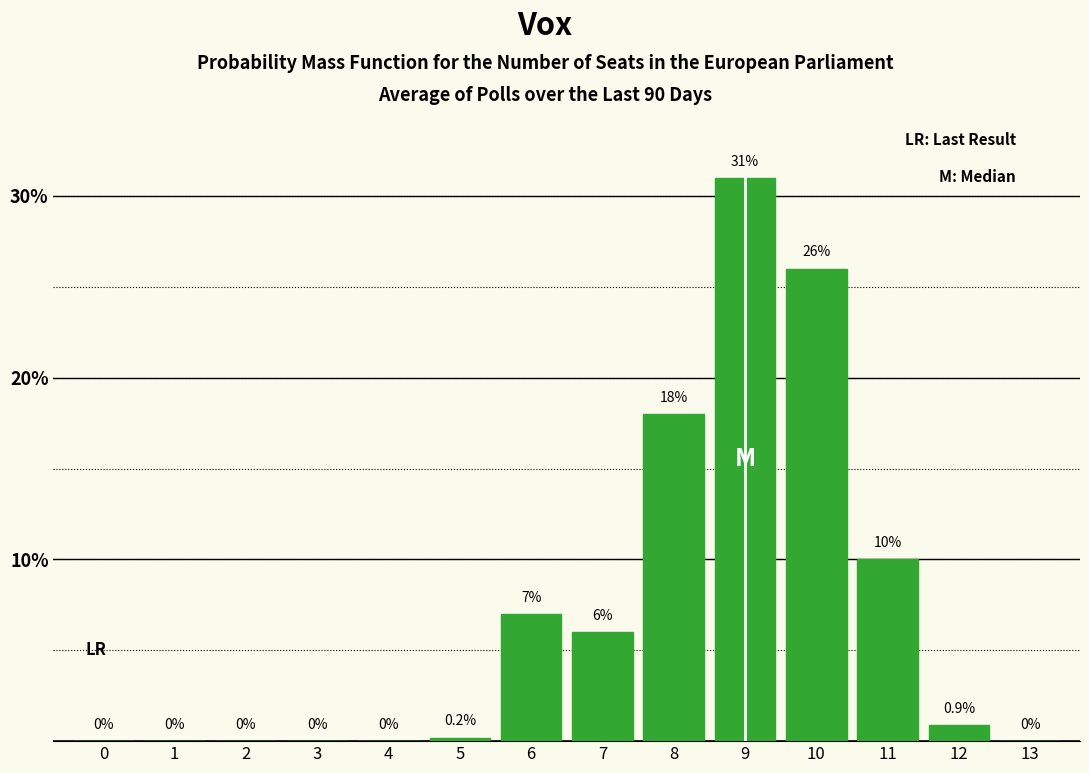

Reading left to right, extract all data points from this chart.

0=0.0	1=0.0	2=0.0	3=0.0	4=0.0	5=0.2	6=7.0	7=6.0	8=18.0	9=31.0	10=26.0	11=10.0	12=0.9	13=0.0